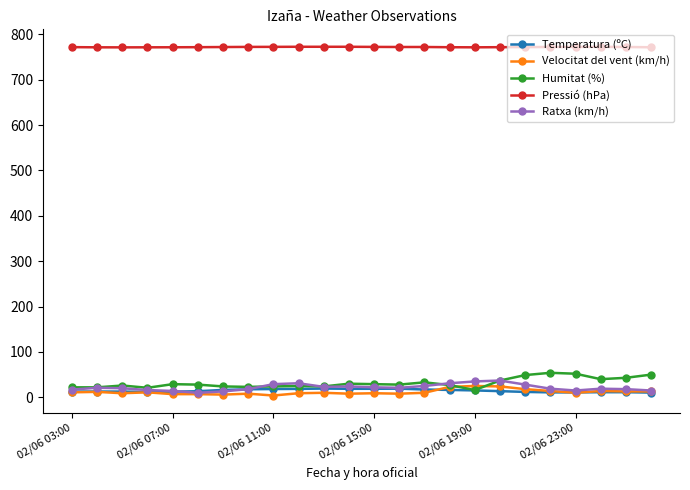

Which series has the largest total across all categories?

Pressió (hPa)